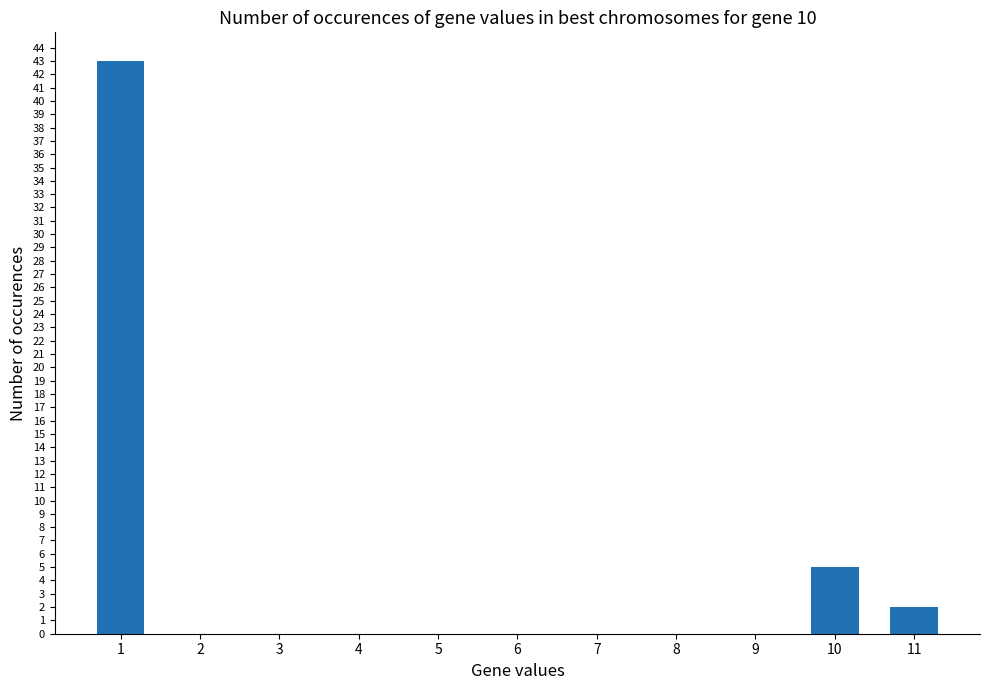

The value at 8 is 0. True or false?

True